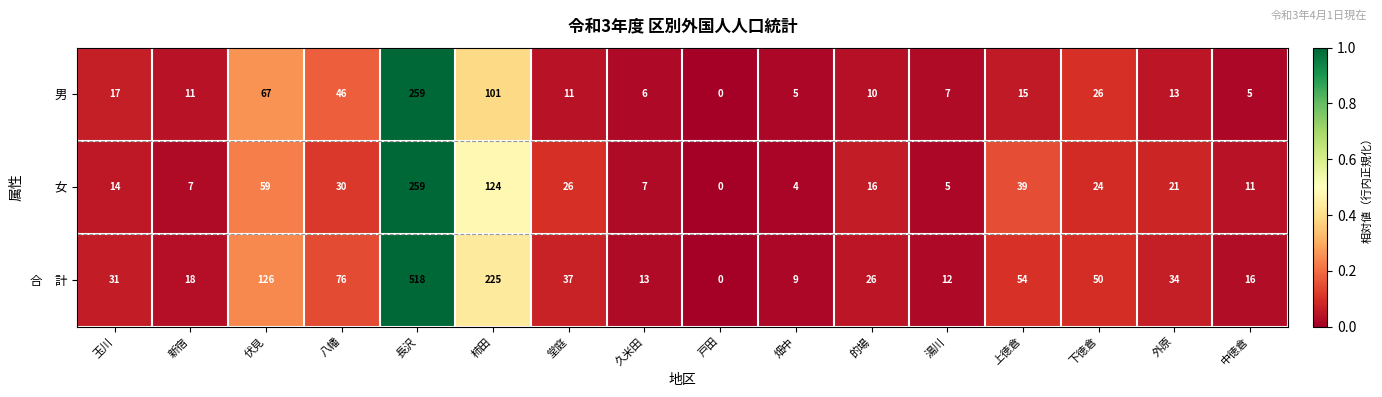

What is the difference between the highest and lowest values at 柿田?

124